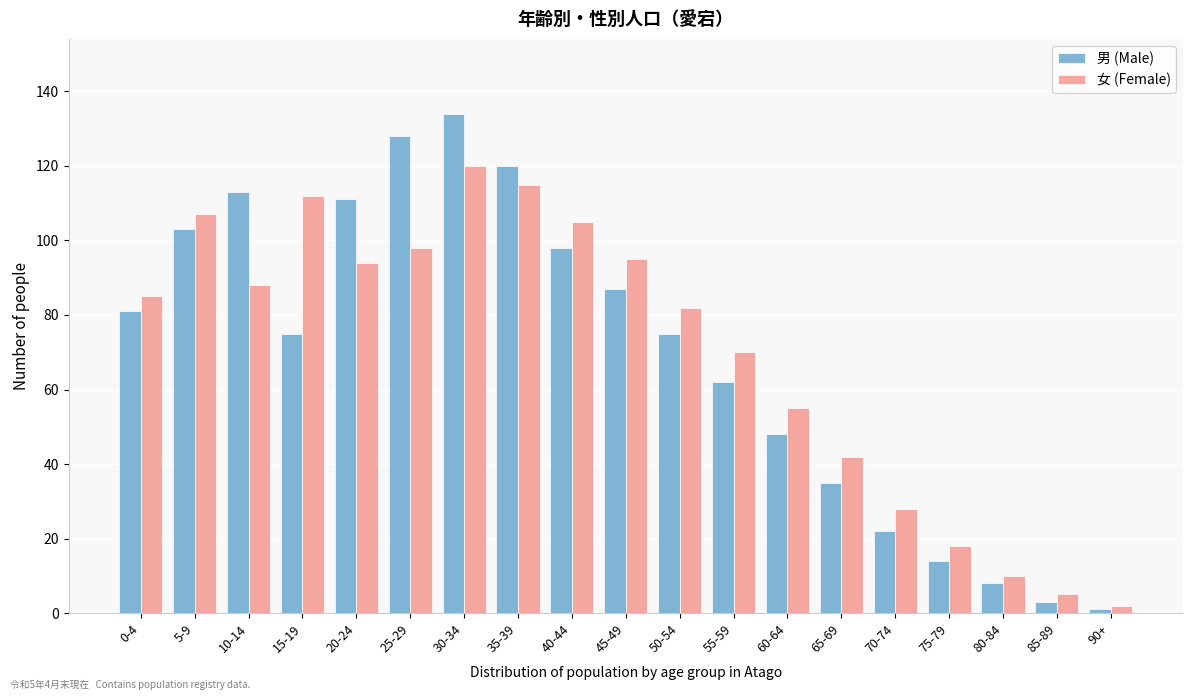

What is the difference between the maximum and minimum values in the 男 (Male) series?

133